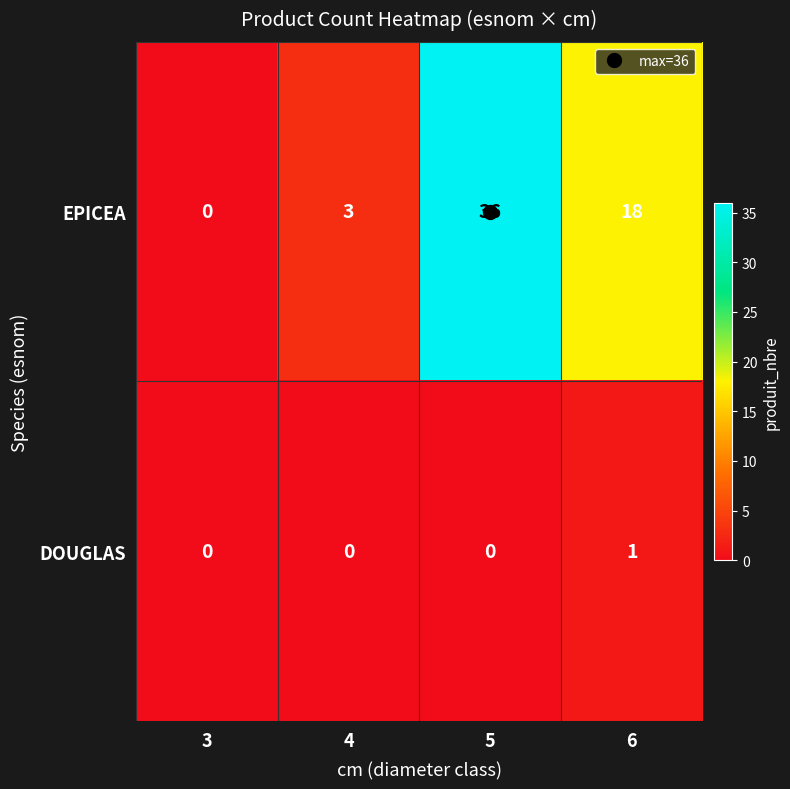

Is it true that EPICEA equals -25 at 3?

False